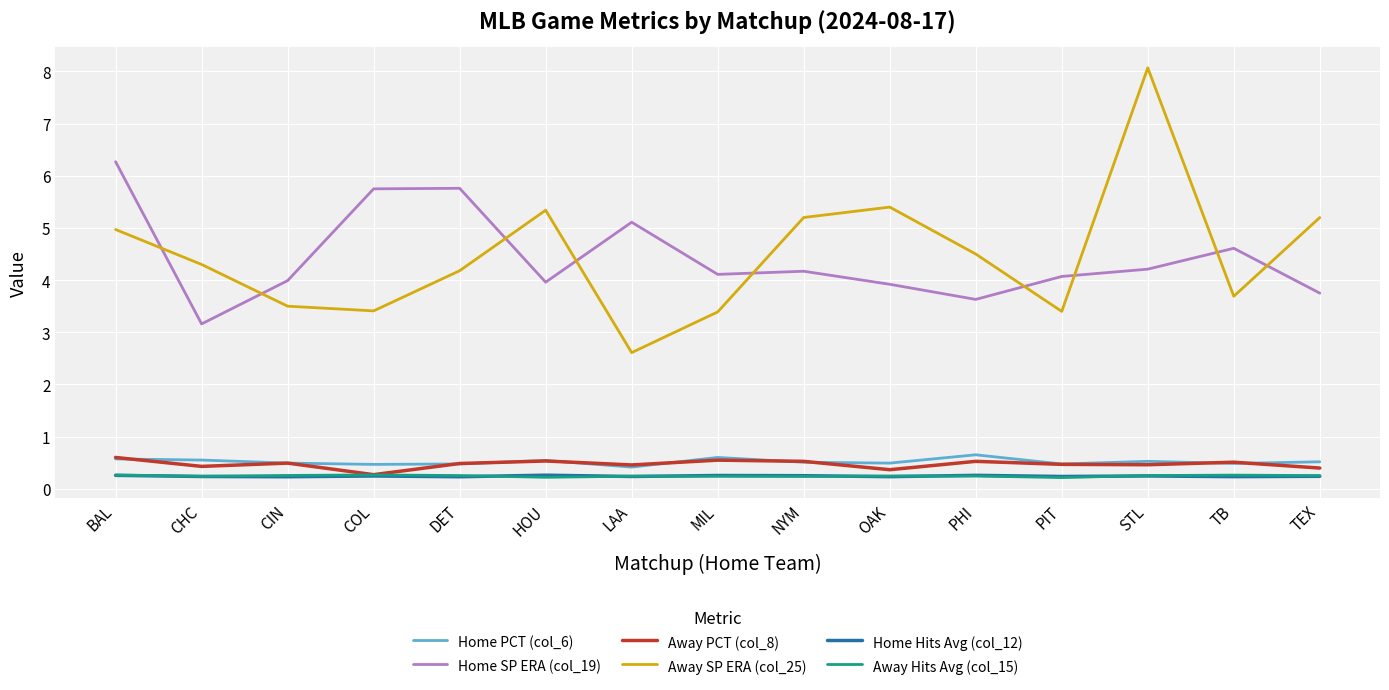

True or false: Home Hits Avg (col_12) and Home PCT (col_6) intersect in this chart.

False